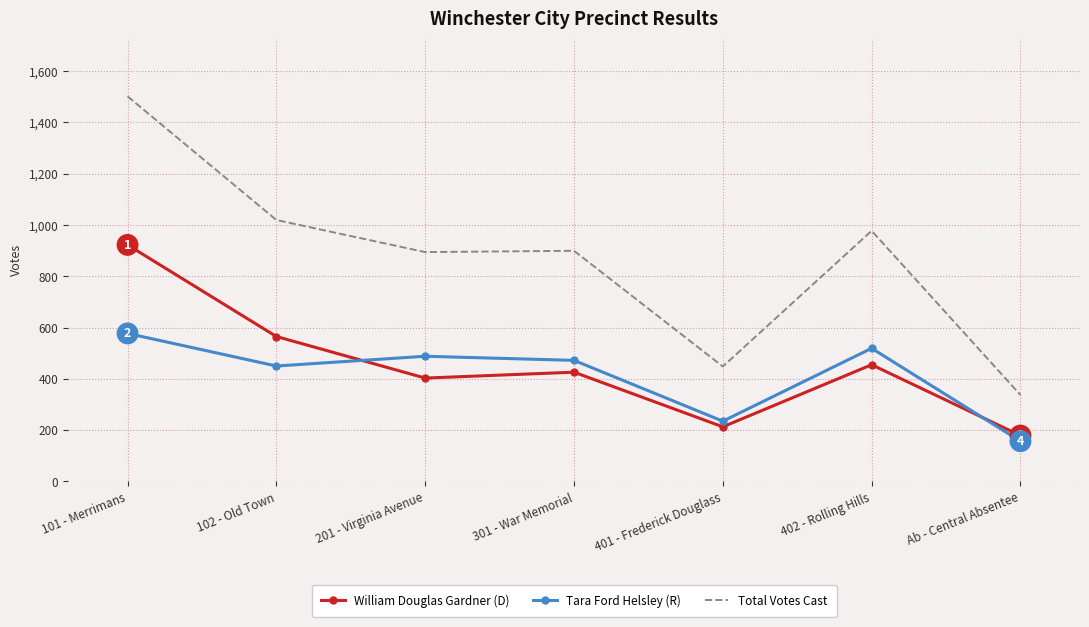

At which label does Total Votes Cast reach its peak?

101 - Merrimans